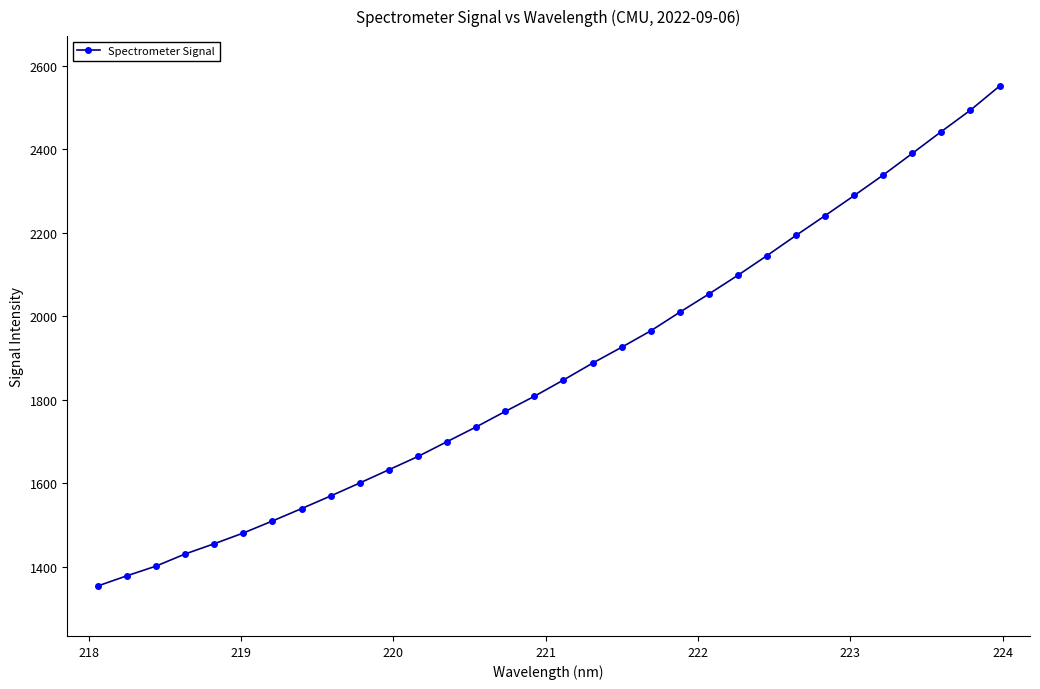

What is the difference between the maximum and minimum values?

1198.1